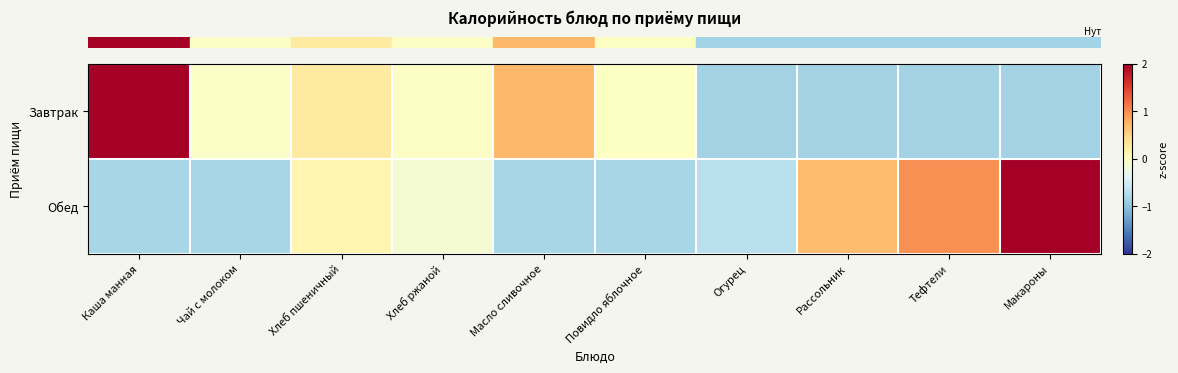

Rank the series by their average value, from highest to lowest.

row_0, row_1